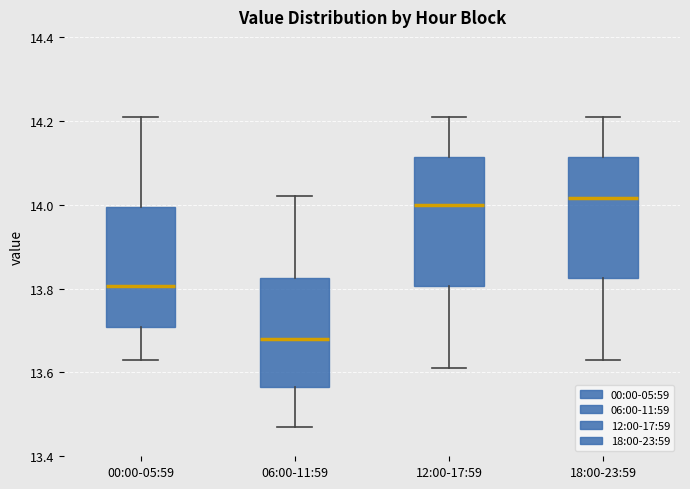

Reading left to right, read every box against the y-axis: the position of its median line, the range the box covers, and the ends of its whiskers. The values are not printed on the chart, so give them approximately, as read against the axis.

00:00-05:59: median 13.80, box 13.70 to 14.00, whiskers 13.64 to 14.22
06:00-11:59: median 13.68, box 13.56 to 13.82, whiskers 13.48 to 14.02
12:00-17:59: median 14.00, box 13.80 to 14.12, whiskers 13.62 to 14.22
18:00-23:59: median 14.02, box 13.82 to 14.12, whiskers 13.64 to 14.22